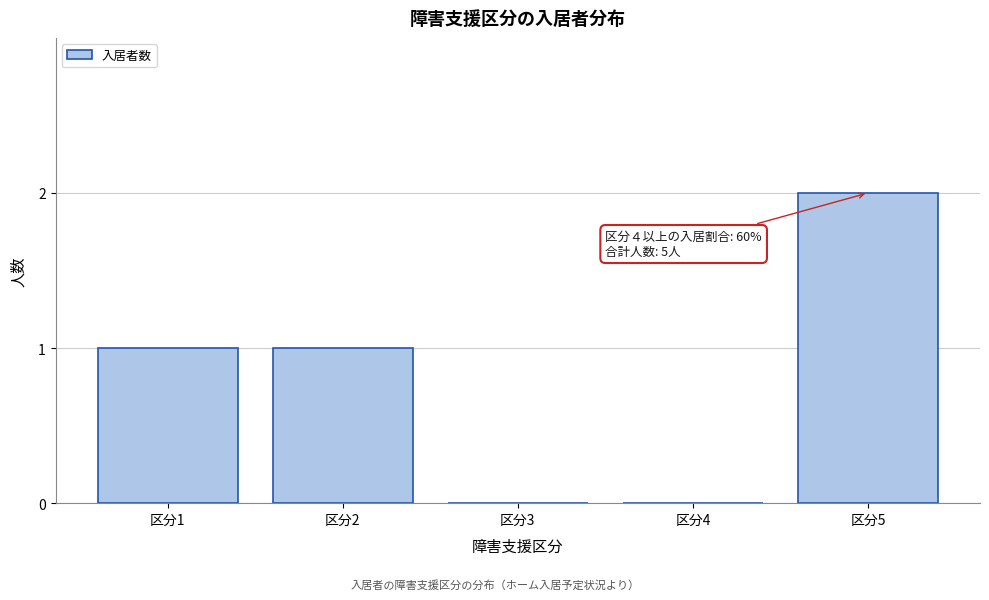

Reading left to right, what are all the values shown in this chart?

区分1=1	区分2=1	区分3=0	区分4=0	区分5=2